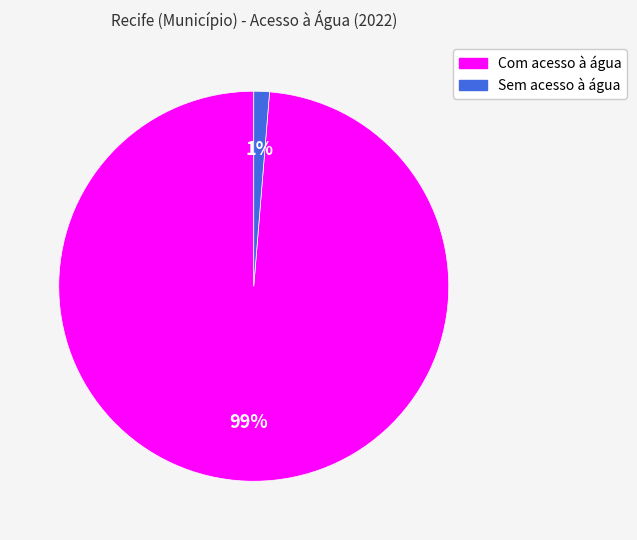

To the nearest percent, what is the combined percentage of Com acesso à água and Sem acesso à água?

100%